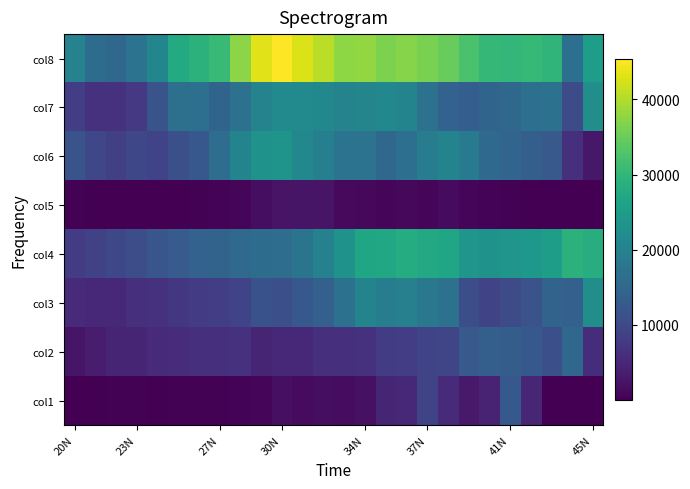

Count the number of data series in this chart.

8